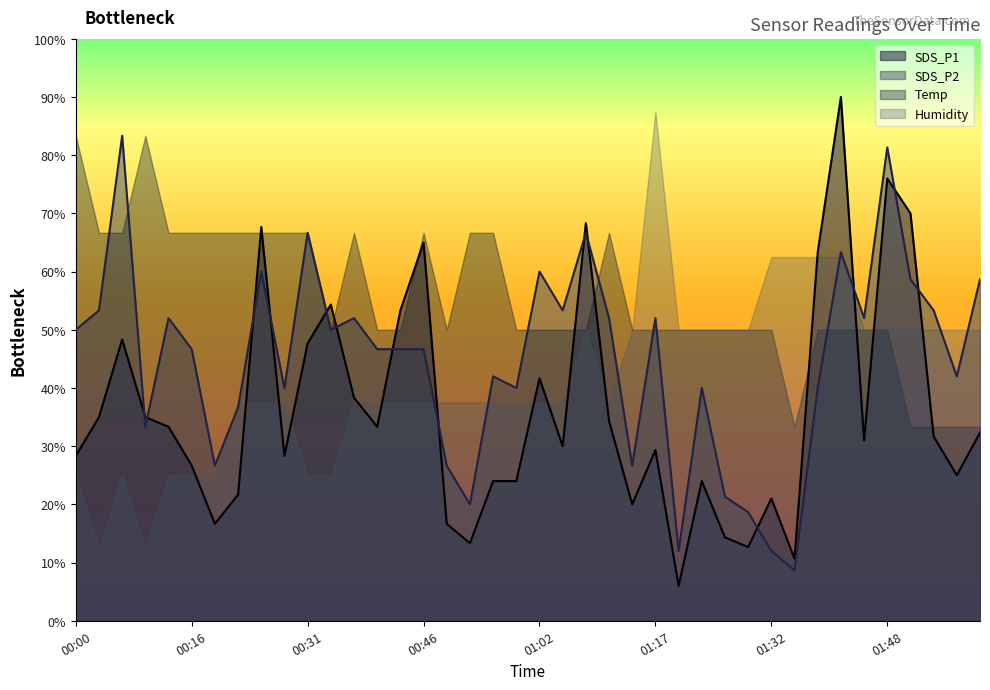

Which series has the widest spread of values?

SDS_P1